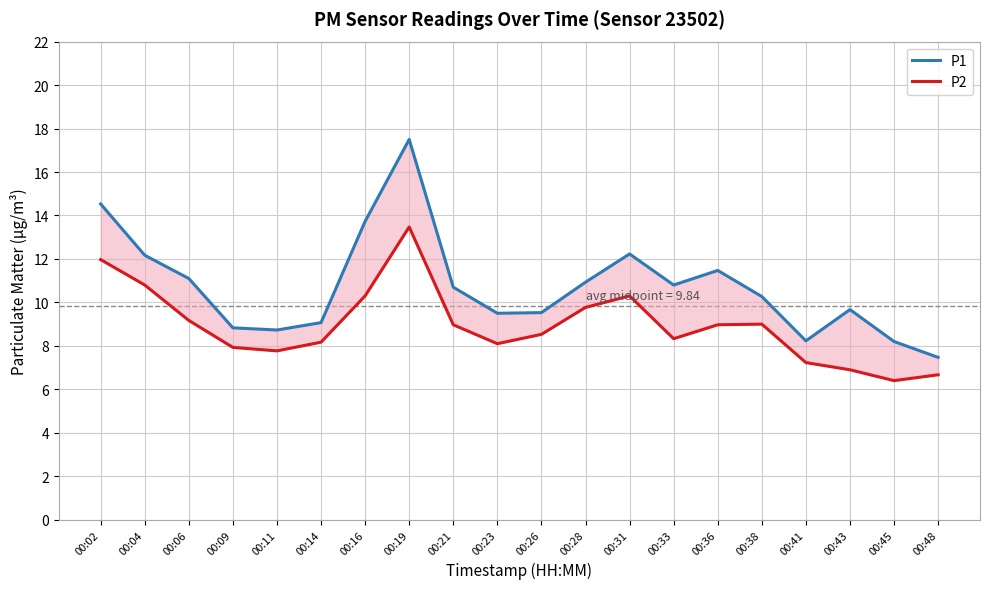

Where is P1 nearest to the value 12?

00:04